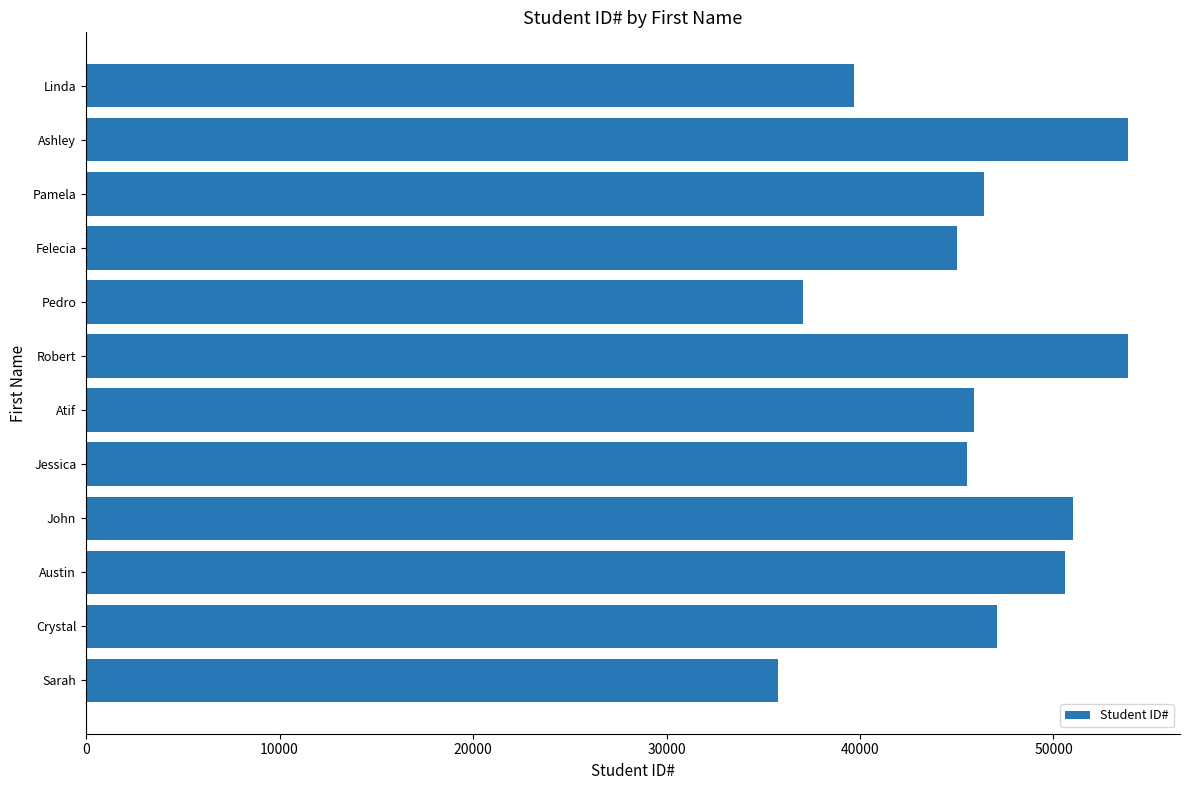

What is the average value?

45975